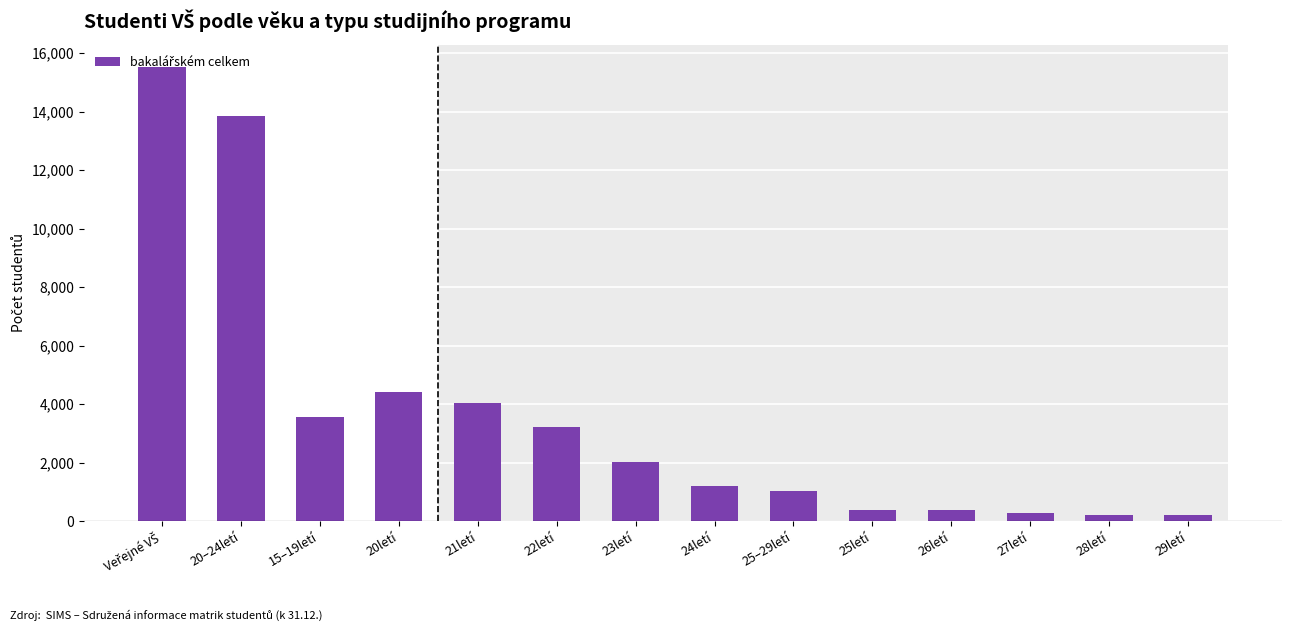

The value at 24letí is 1210. True or false?

True